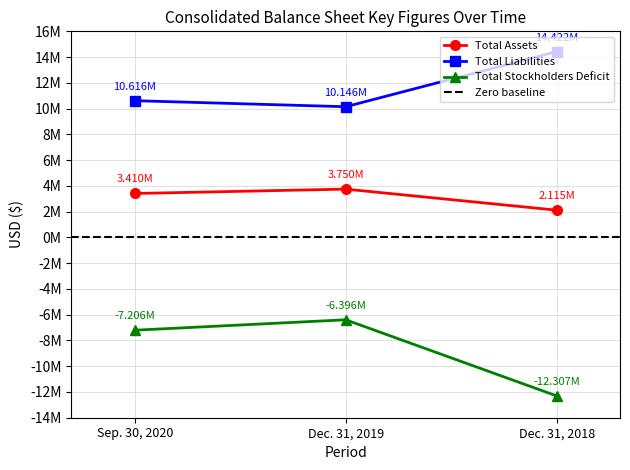

Count the Total Liabilities values in the range 10146185 to 14422142.

3